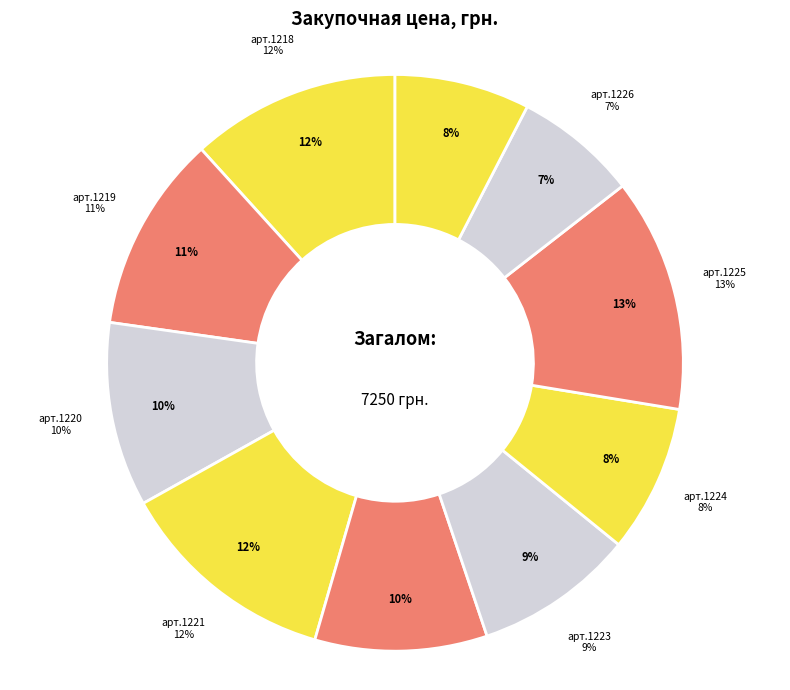

Which slice is the smallest?

Костюм арт.1226